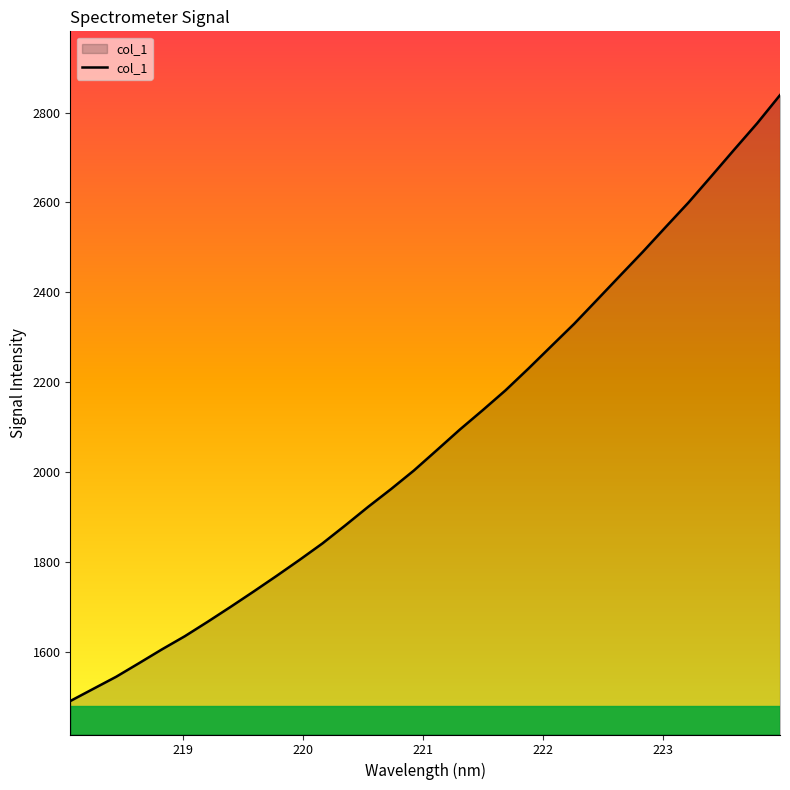

What is the minimum value shown in the chart?

1490.3